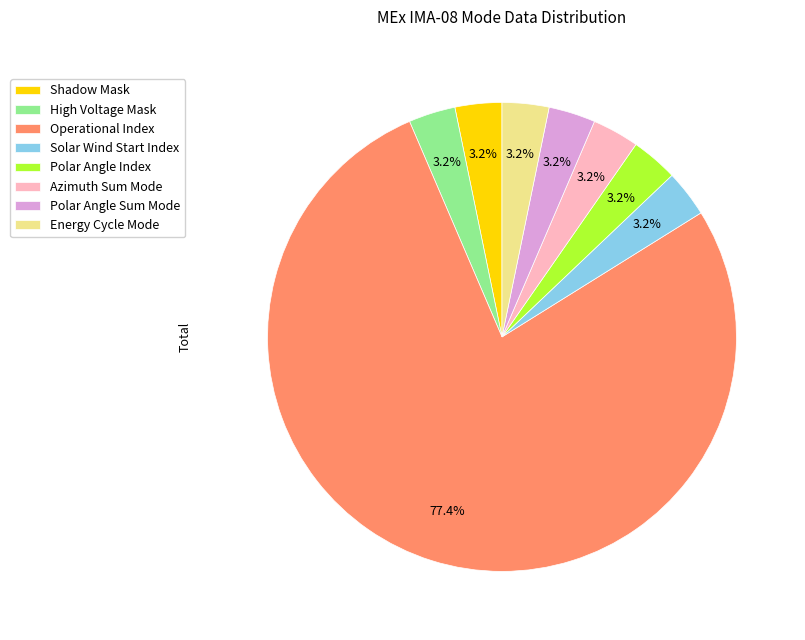

Is there any slice that represents more than half of the pie?

Yes